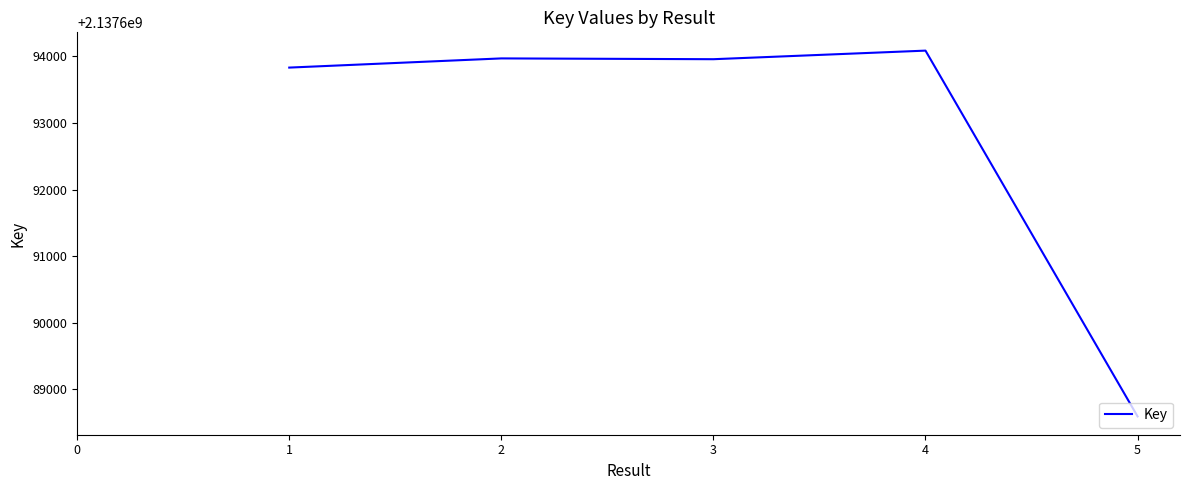

Approximately how many times larger is the value at 2 compared to 5?

1.0